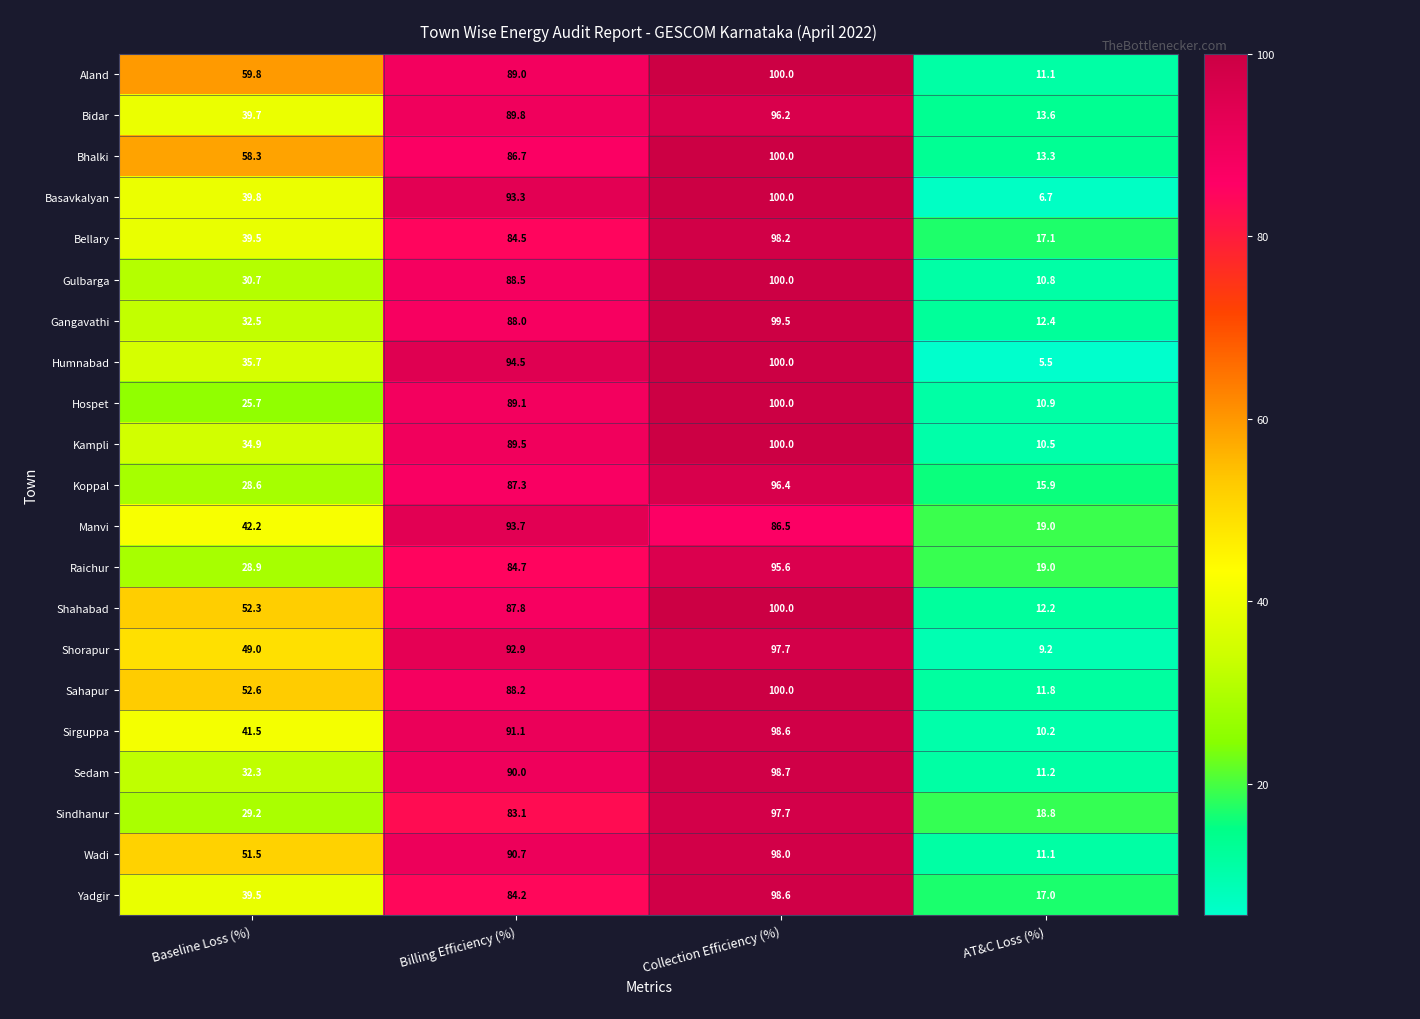

What is the difference between the highest and lowest values at AT&C Loss (%)?

13.5